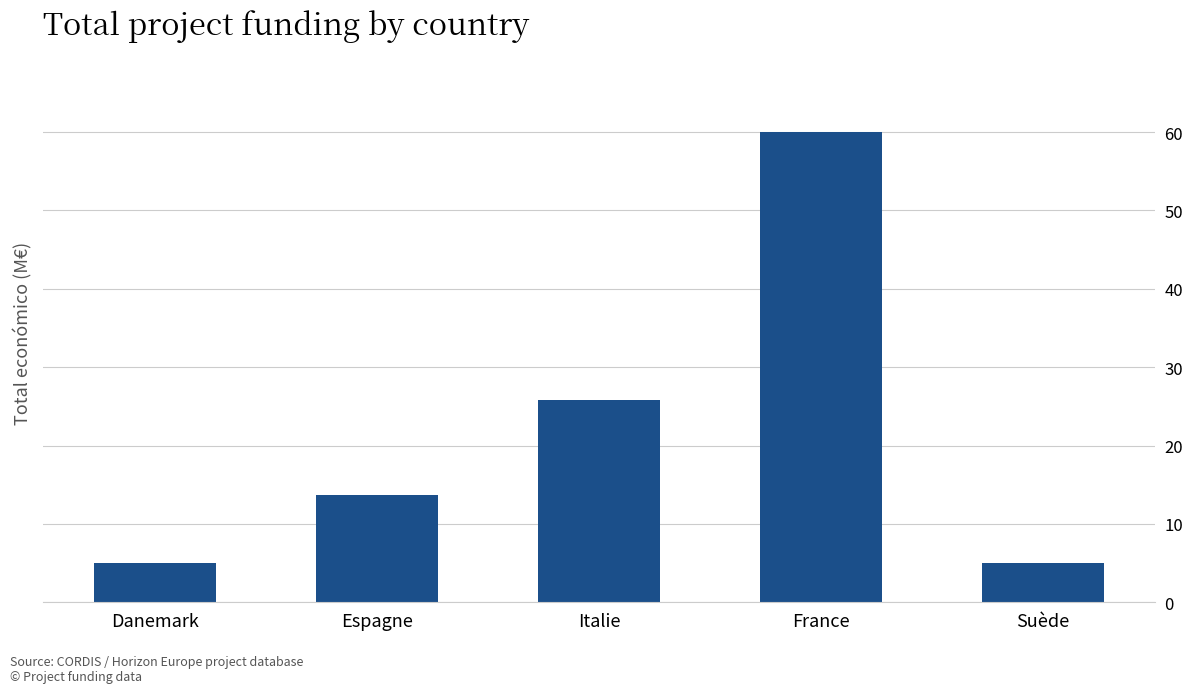

Reading left to right, extract all data points from this chart.

5.0	13.7	25.9	60.0	5.0